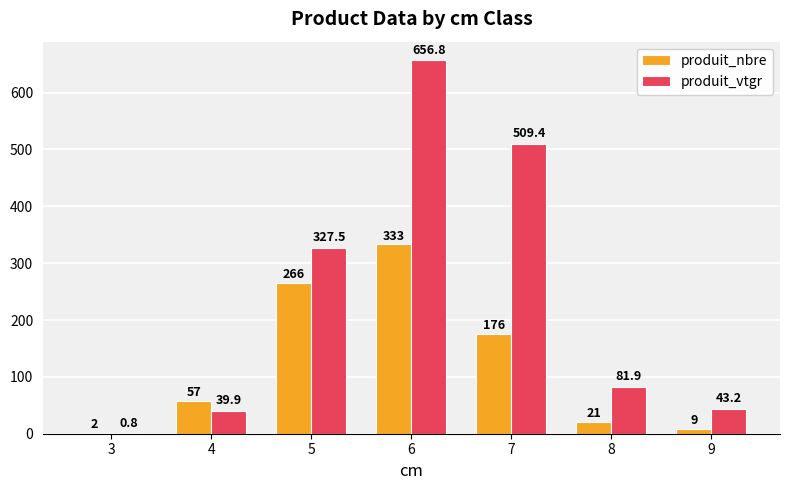

How many groups of bars are there?

7